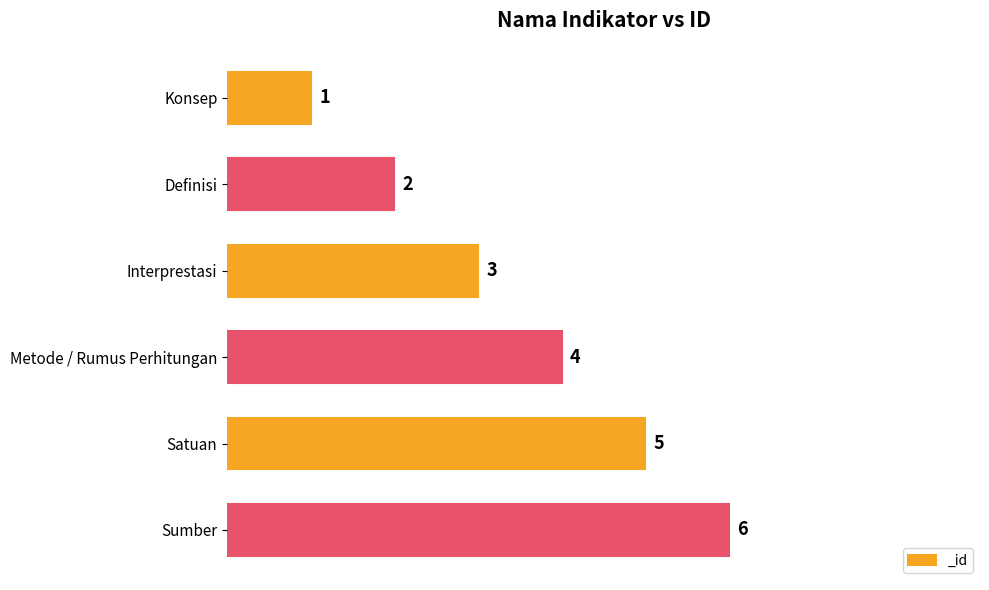

The value at Metode / Rumus Perhitungan is 4. True or false?

True